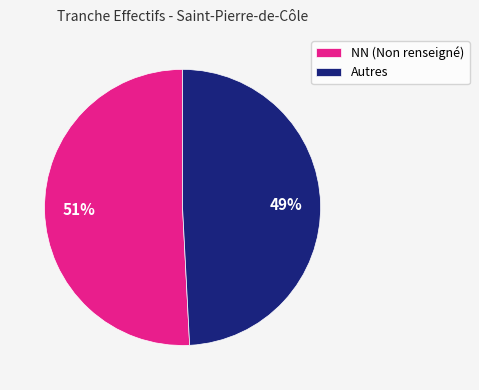

To the nearest percent, what is the average slice percentage?

50%